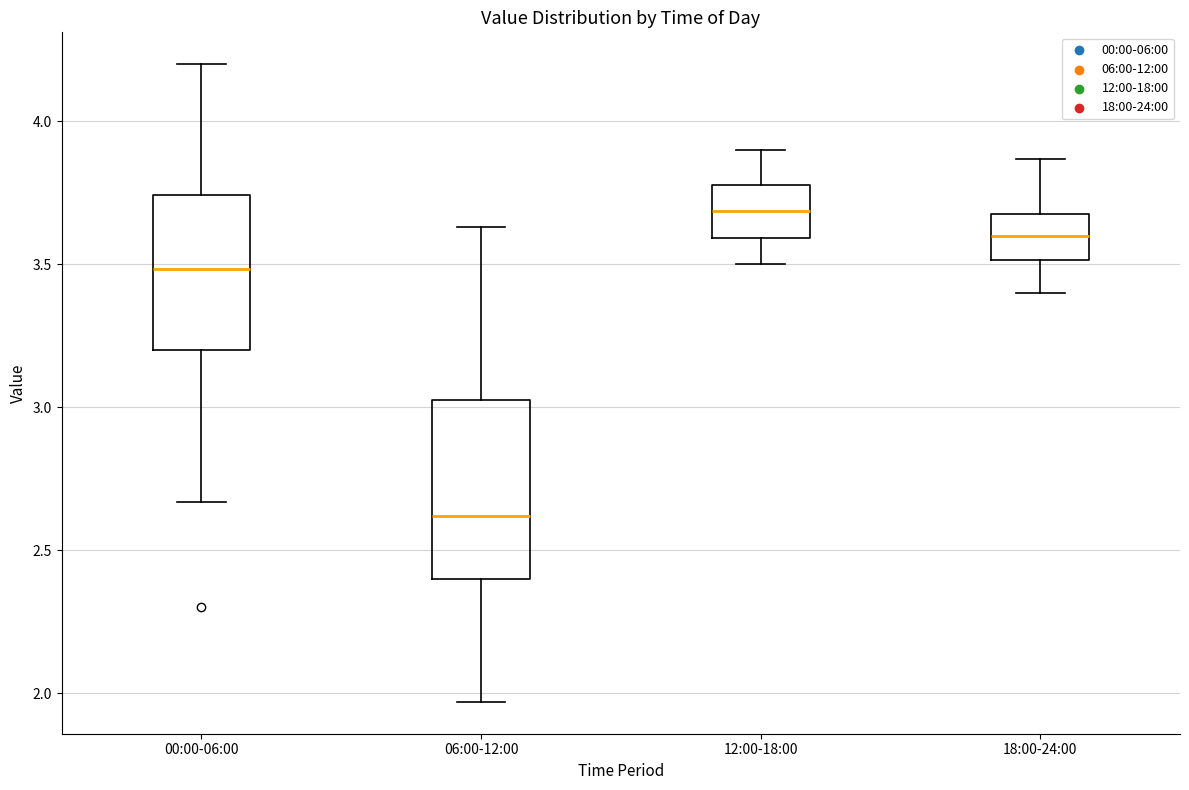

Where is the lower edge of the box for 06:00-12:00 on the y-axis? The values are not printed on the chart, so give them approximately, as read against the axis.

2.40